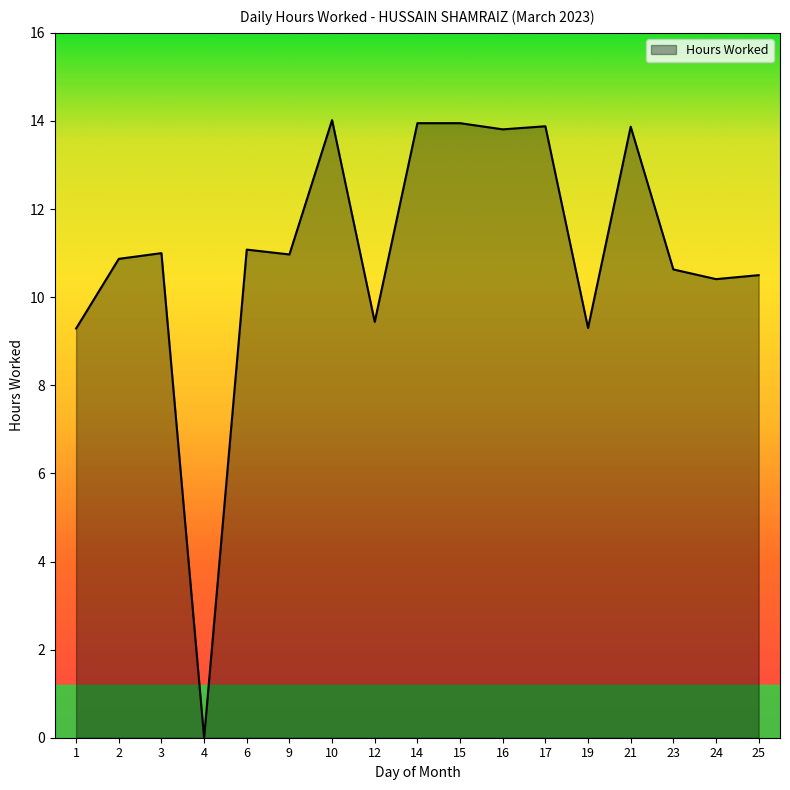

What is the change in value from 2 to 15?

+3.1